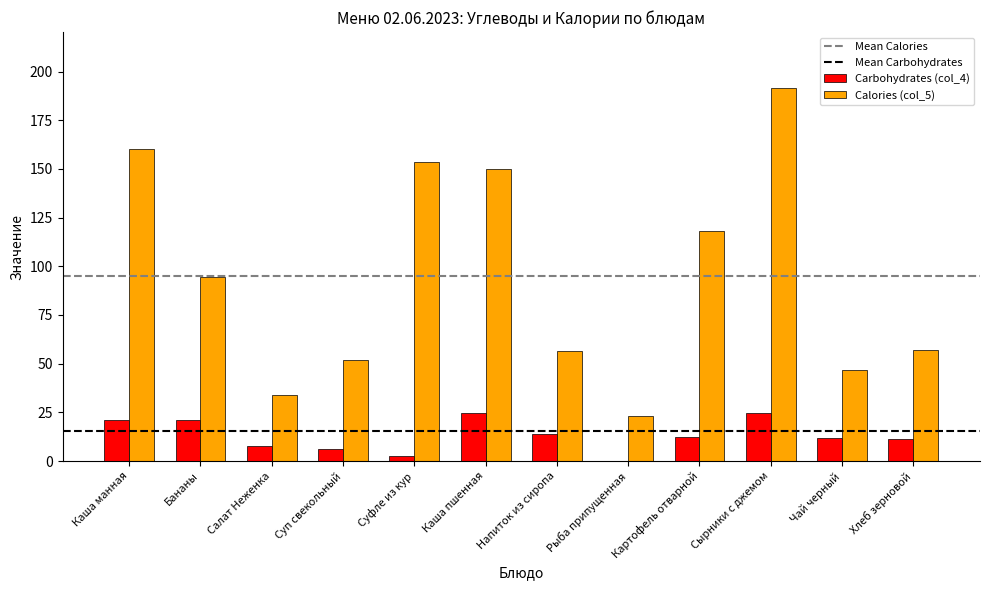

What is the sum of the Carbohydrates (col_4) values at Бананы and Картофель отварной?

33.2